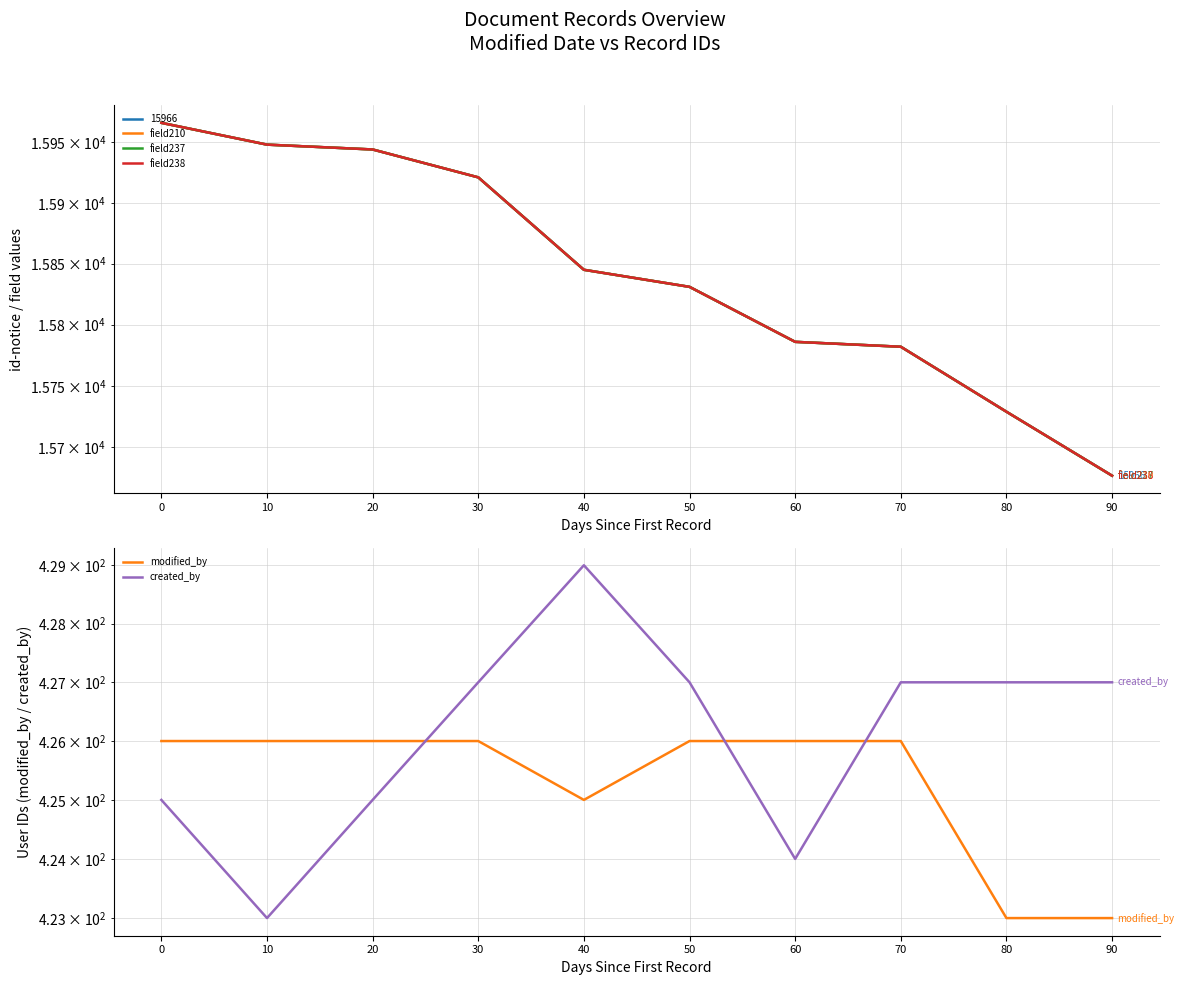

Reading left to right, transcribe all the data shown in this chart.

field210: 0=15966	10=15948	20=15944	30=15921	40=15845	50=15831	60=15786	70=15782	80=15729	90=15677
field237: 0=15966	10=15948	20=15944	30=15921	40=15845	50=15831	60=15786	70=15782	80=15729	90=15677
field238: 0=15966	10=15948	20=15944	30=15921	40=15845	50=15831	60=15786	70=15782	80=15729	90=15677
modified_by: 0=426	10=426	20=426	30=426	40=425	50=426	60=426	70=426	80=423	90=423
created_by: 0=425	10=423	20=425	30=427	40=429	50=427	60=424	70=427	80=427	90=427